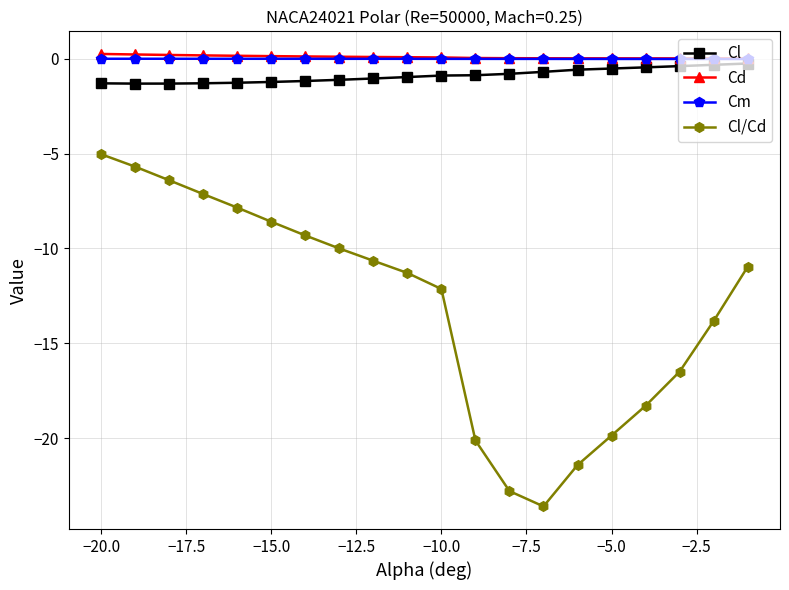

True or false: Cd and Cl/Cd cross at least once.

False